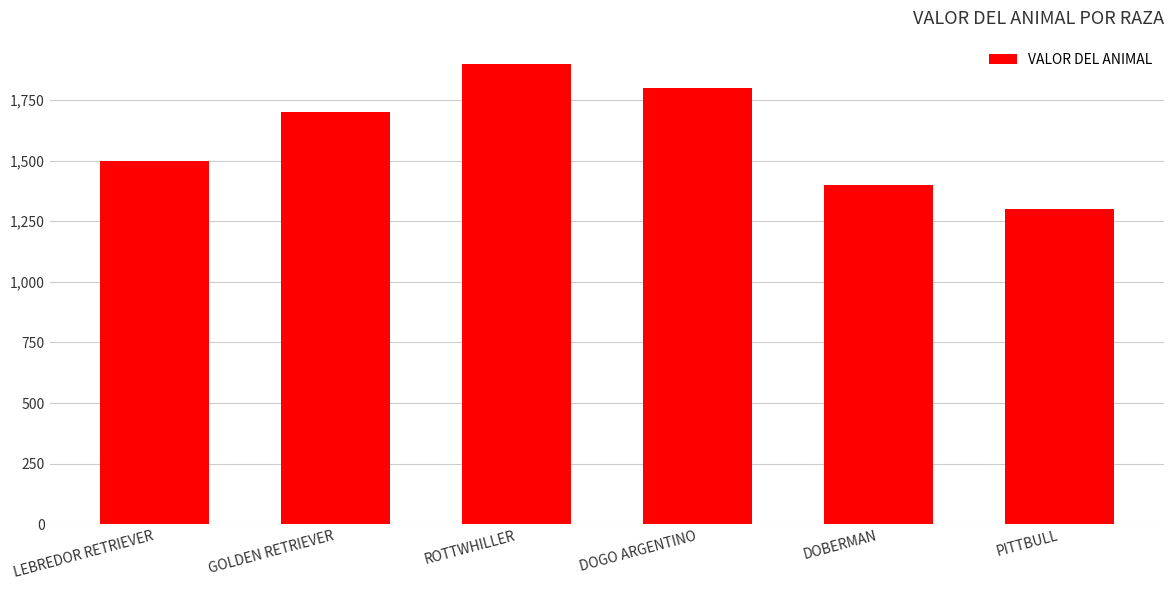

What is the approximate value at LEBREDOR RETRIEVER, to the nearest 50?

1500